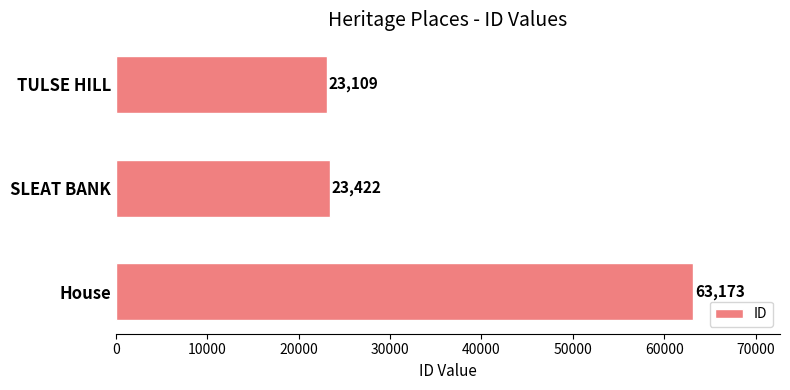

What is the change in value from TULSE HILL to House?

+40064